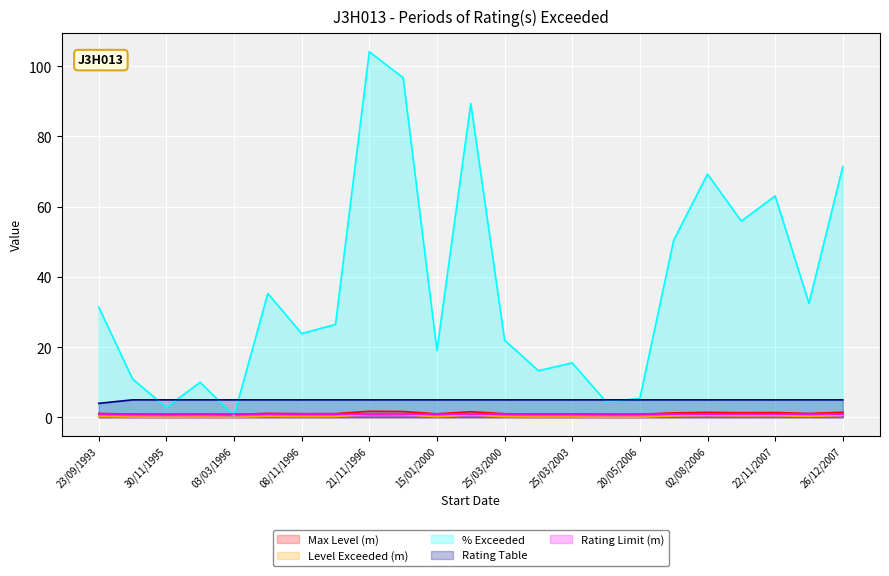

Which category has the highest value in the Max Level (m) series?

21/11/1996